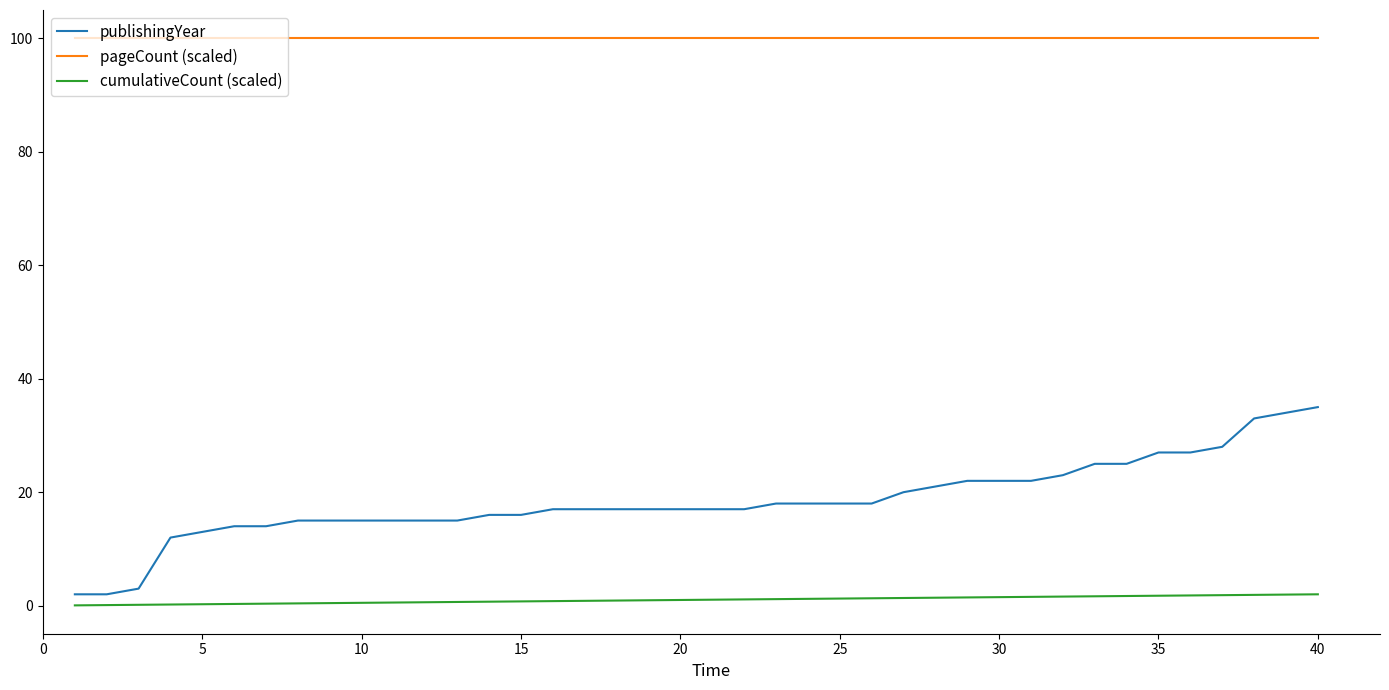

True or false: cumulativeCount (scaled) and pageCount (scaled) cross at least once.

False